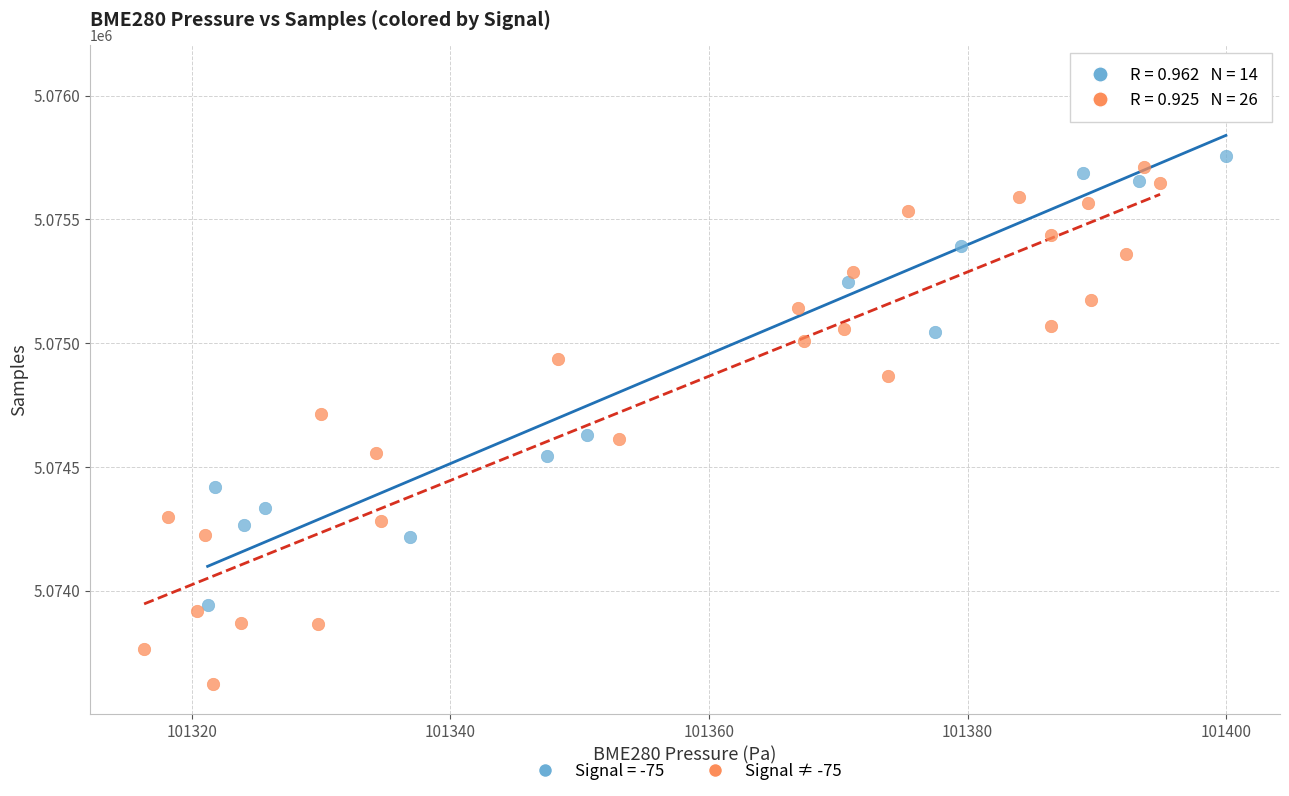

Which series reaches the maximum Y coordinate?

Signal = -75